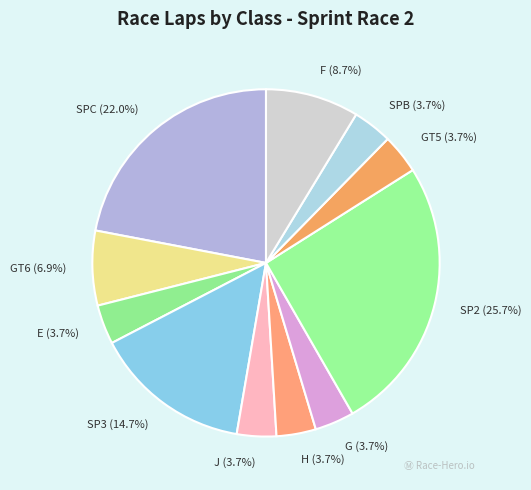

Approximately how many times larger is the value at SPB compared to E?

1.0